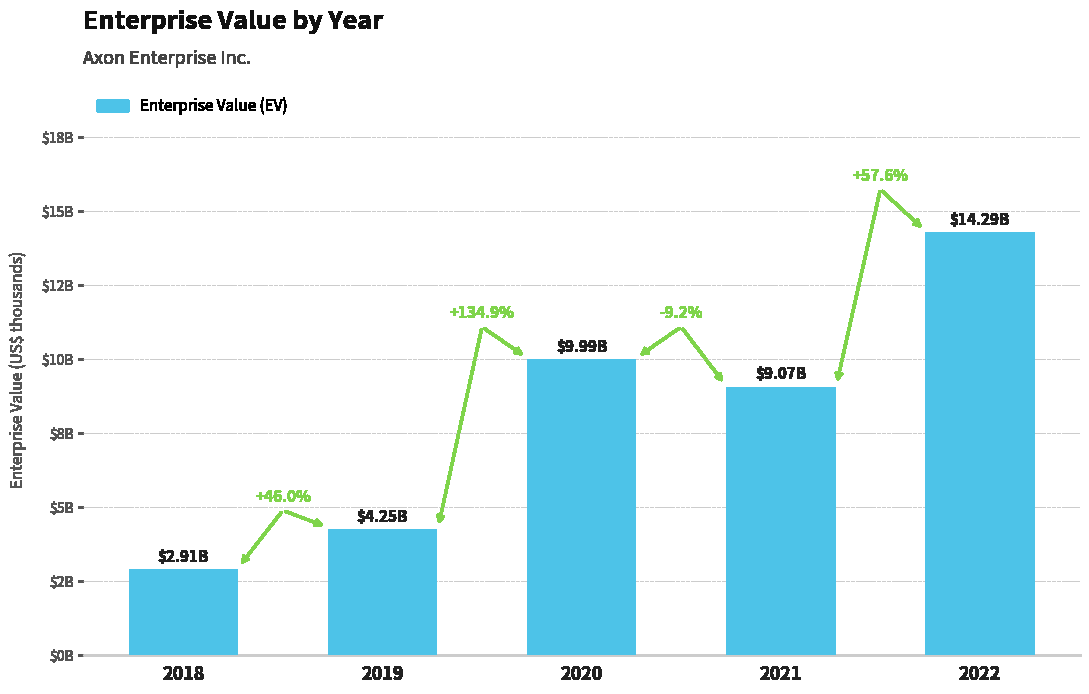

Reading left to right, transcribe all the data shown in this chart.

2914981	4254913	9993624	9071780	14294307